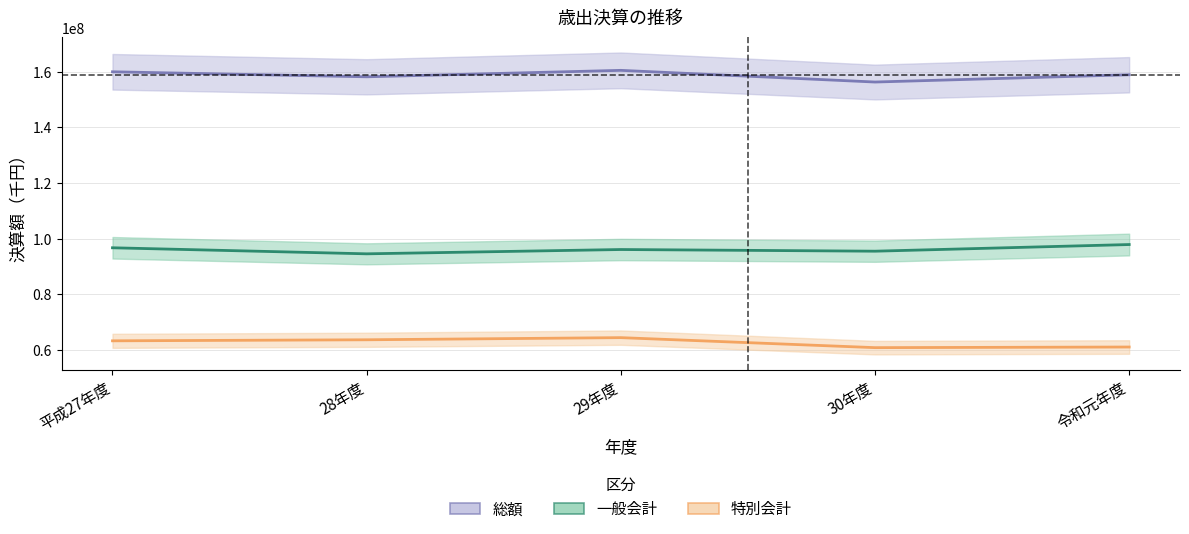

What is the average value of the 総額 series?

158725959